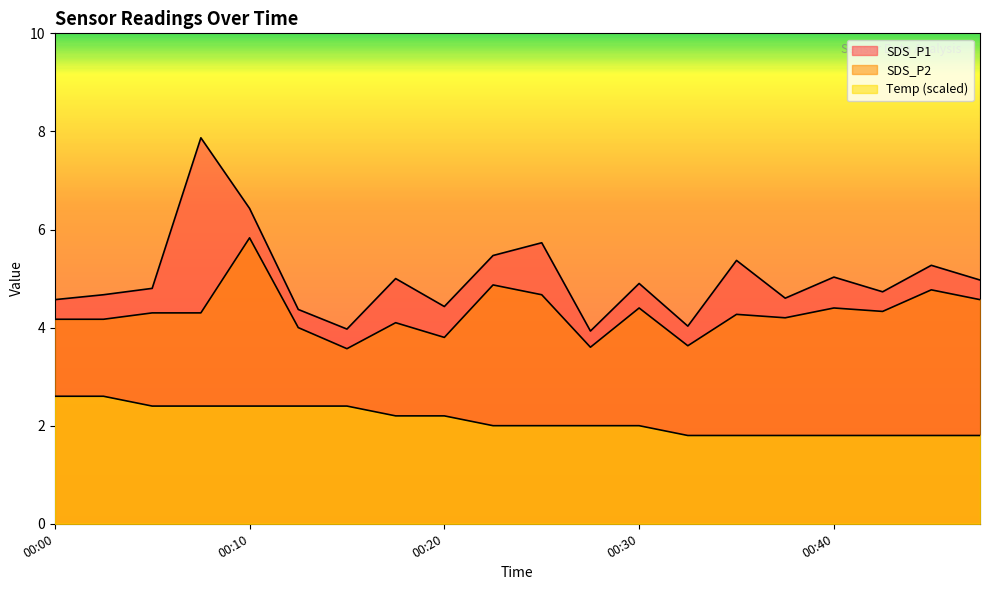

At how many categories does at least one series exceed 7?

1